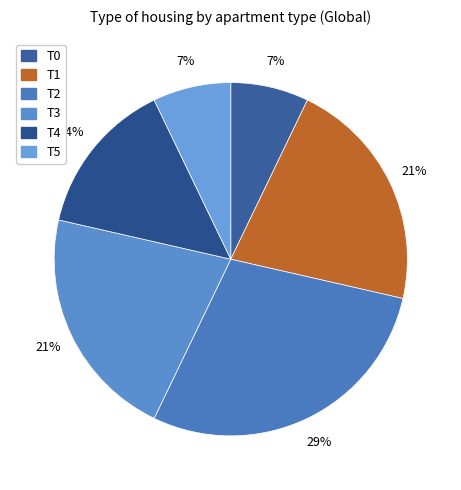

Count the number of slices in the pie.

6